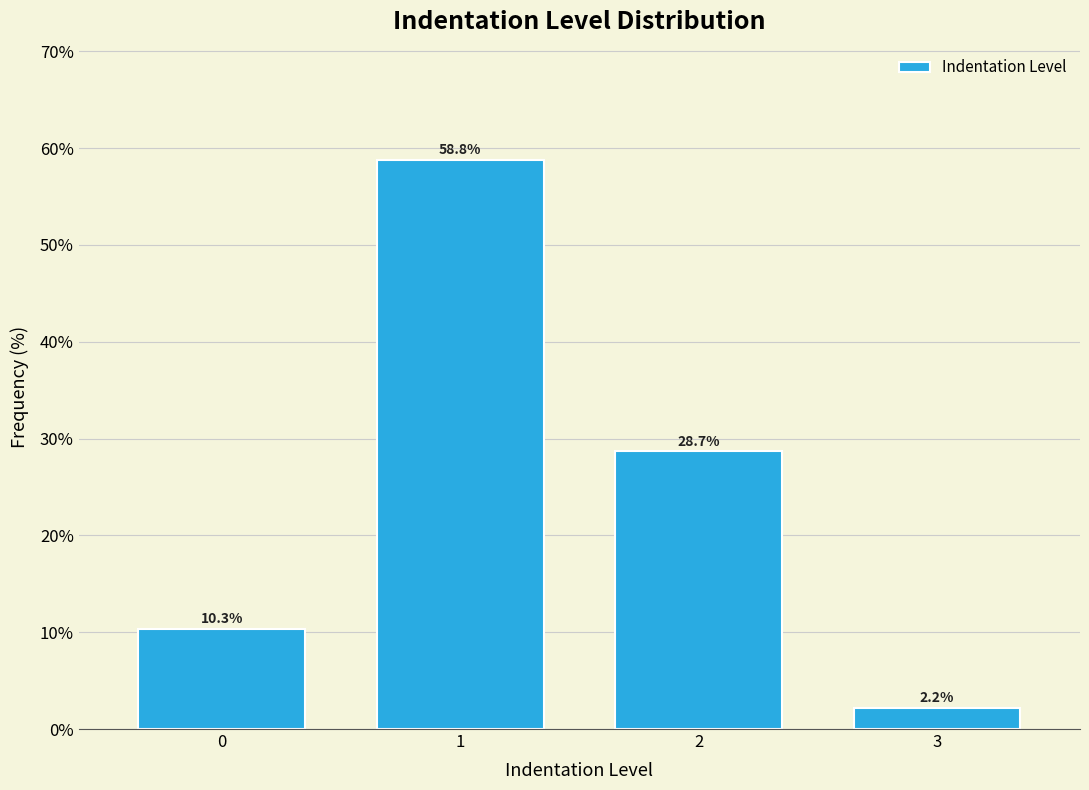

Reading right to left, list all the values displayed in this chart.

3=2.2	2=28.7	1=58.8	0=10.3